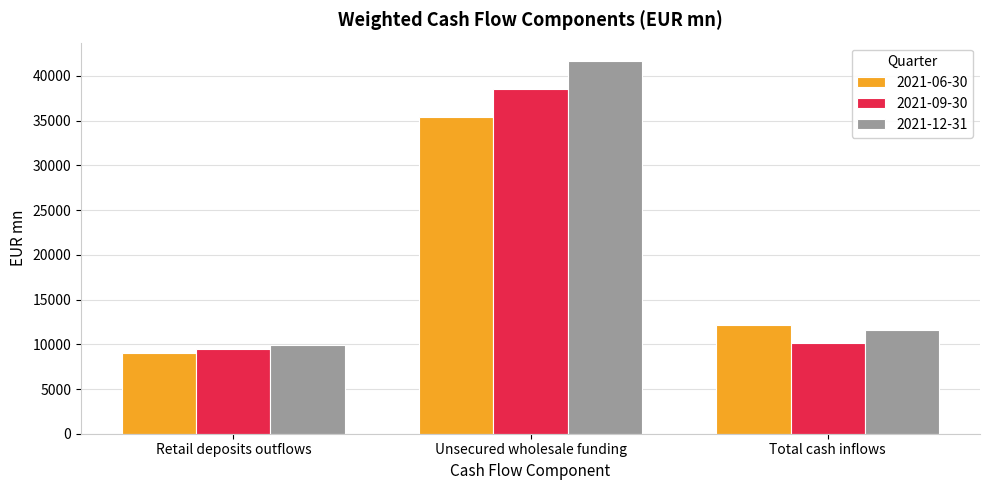

Is it true that 2021-06-30 equals 12208.7 at Total cash inflows?

True